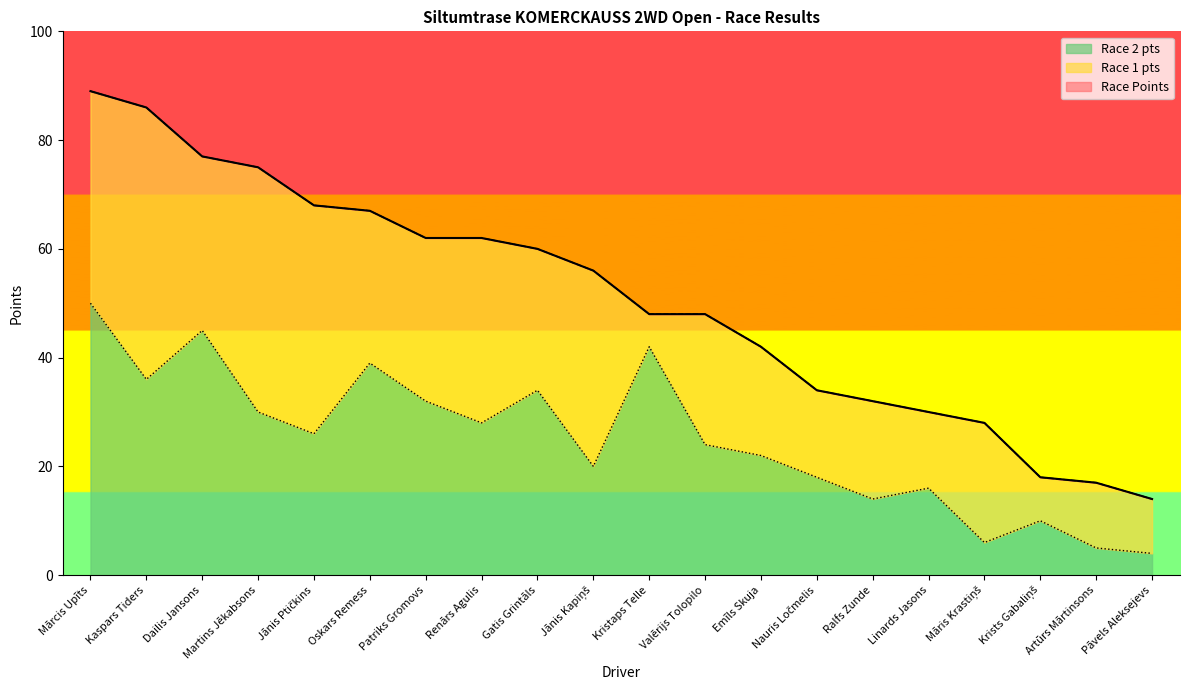

Where is Race Points nearest to the value 51?

Kristaps Telle